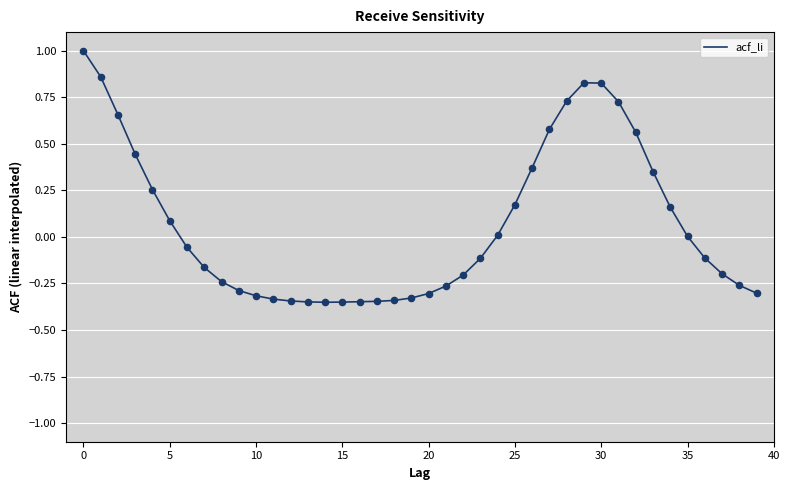

What is the difference between the maximum and minimum values?

1.4